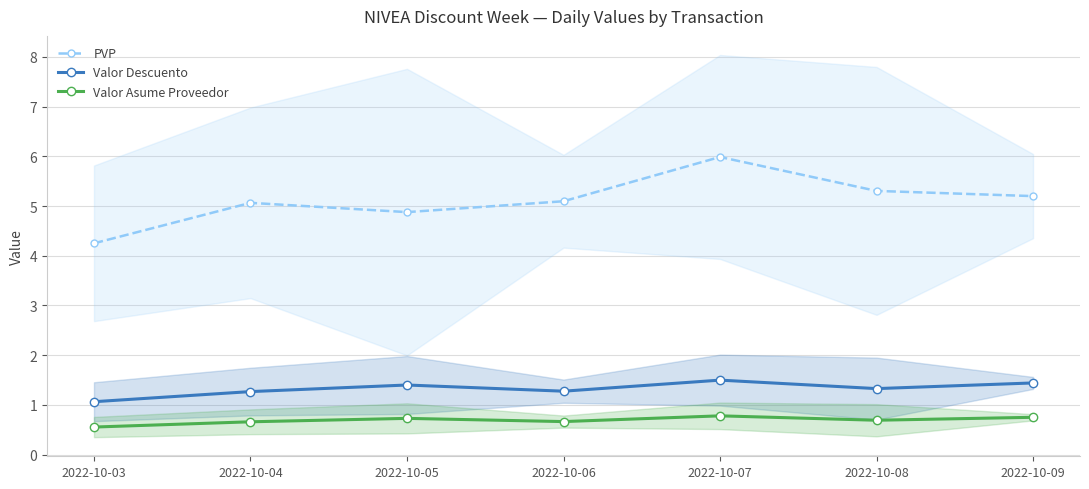

Rank the series at 2022-10-04 from highest to lowest value.

PVP, Valor Descuento, Valor Asume Proveedor